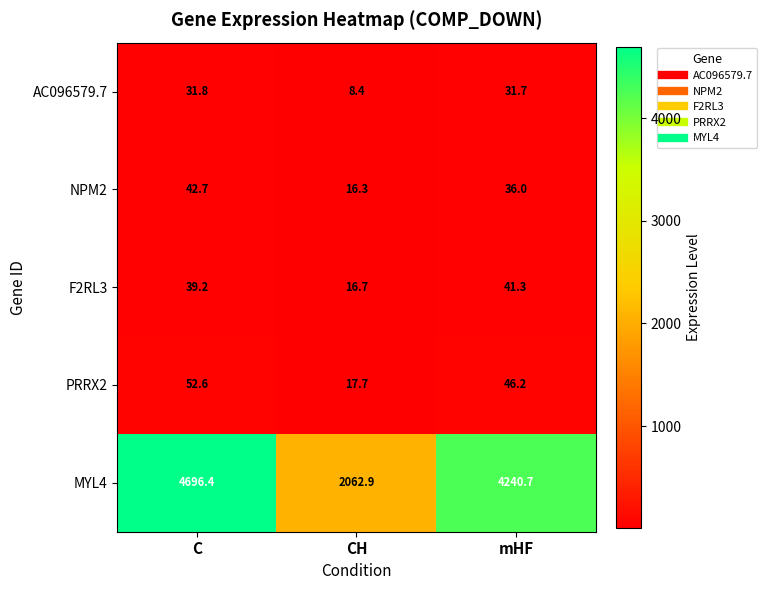

What is the minimum value for NPM2?

16.3